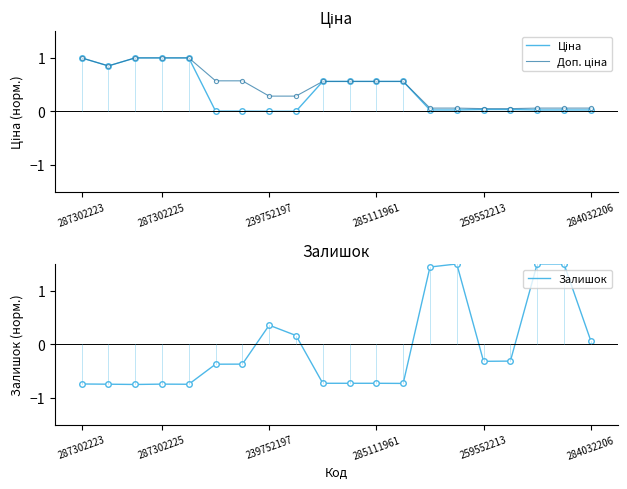

Between 11 and 13, which series saw the biggest shift?

Залишок